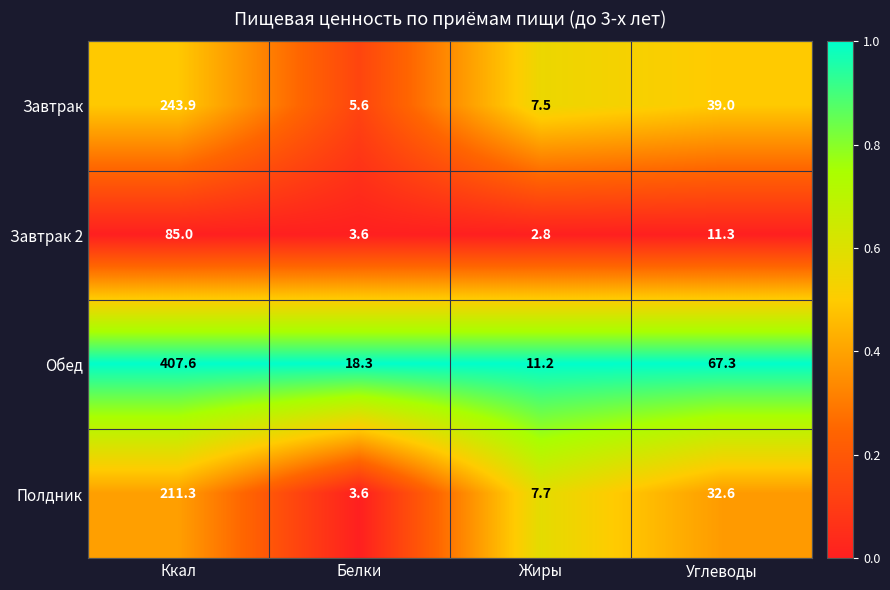

List the series in order of their peak value, highest first.

Обед, Завтрак, Полдник, Завтрак 2